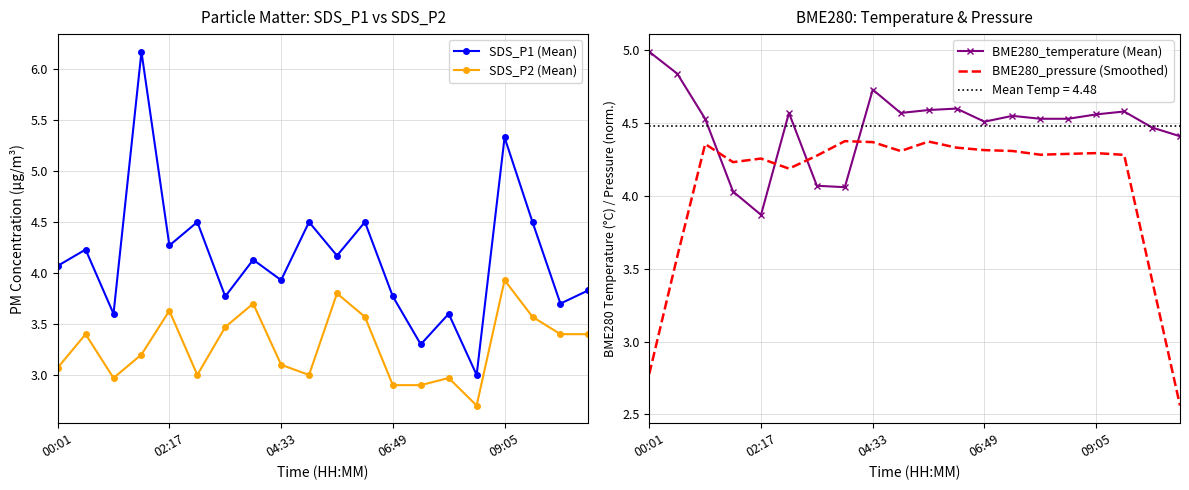

Reading left to right, what are all the values shown in this chart?

SDS_P1 (Mean): 4.1	4.2	3.6	6.2	4.3	4.5	3.8	4.1	3.9	4.5	4.2	4.5	3.8	3.3	3.6	3.0	5.3	4.5	3.7	3.8
SDS_P2 (Mean): 3.1	3.4	3.0	3.2	3.6	3.0	3.5	3.7	3.1	3.0	3.8	3.6	2.9	2.9	3.0	2.7	3.9	3.6	3.4	3.4
BME280_temperature (Mean): 5.0	4.8	4.5	4.0	3.9	4.6	4.1	4.1	4.7	4.6	4.6	4.6	4.5	4.5	4.5	4.5	4.6	4.6	4.5	4.4
BME280_pressure (Smoothed): 2.8	3.6	4.4	4.2	4.3	4.2	4.3	4.4	4.4	4.3	4.4	4.3	4.3	4.3	4.3	4.3	4.3	4.3	3.4	2.6